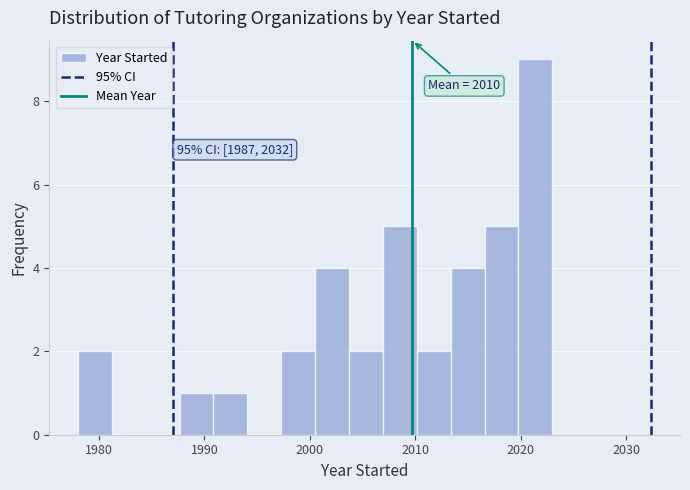

Around what value on the x-axis is the tallest bar? Give the approximate position of its centre, as read against the axis.

2021